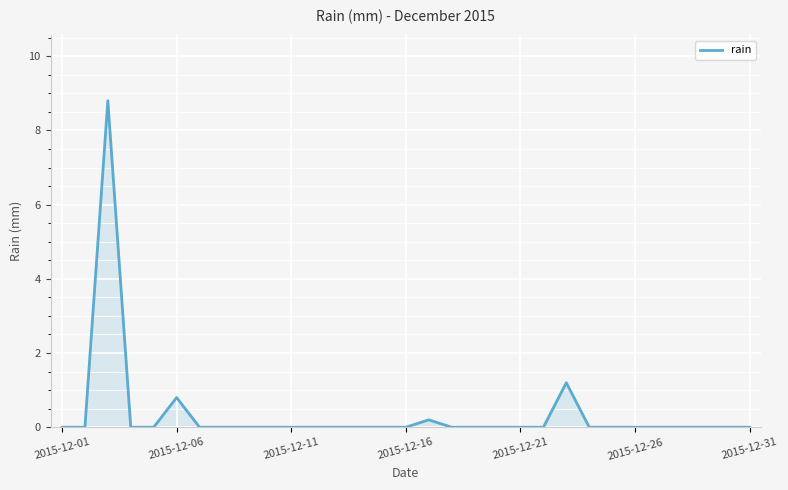

Reading left to right, list all the values displayed in this chart.

0.0	0.0	8.8	0.0	0.0	0.8	0.0	0.0	0.0	0.0	0.0	0.0	0.0	0.0	0.0	0.0	0.2	0.0	0.0	0.0	0.0	0.0	1.2	0.0	0.0	0.0	0.0	0.0	0.0	0.0	0.0